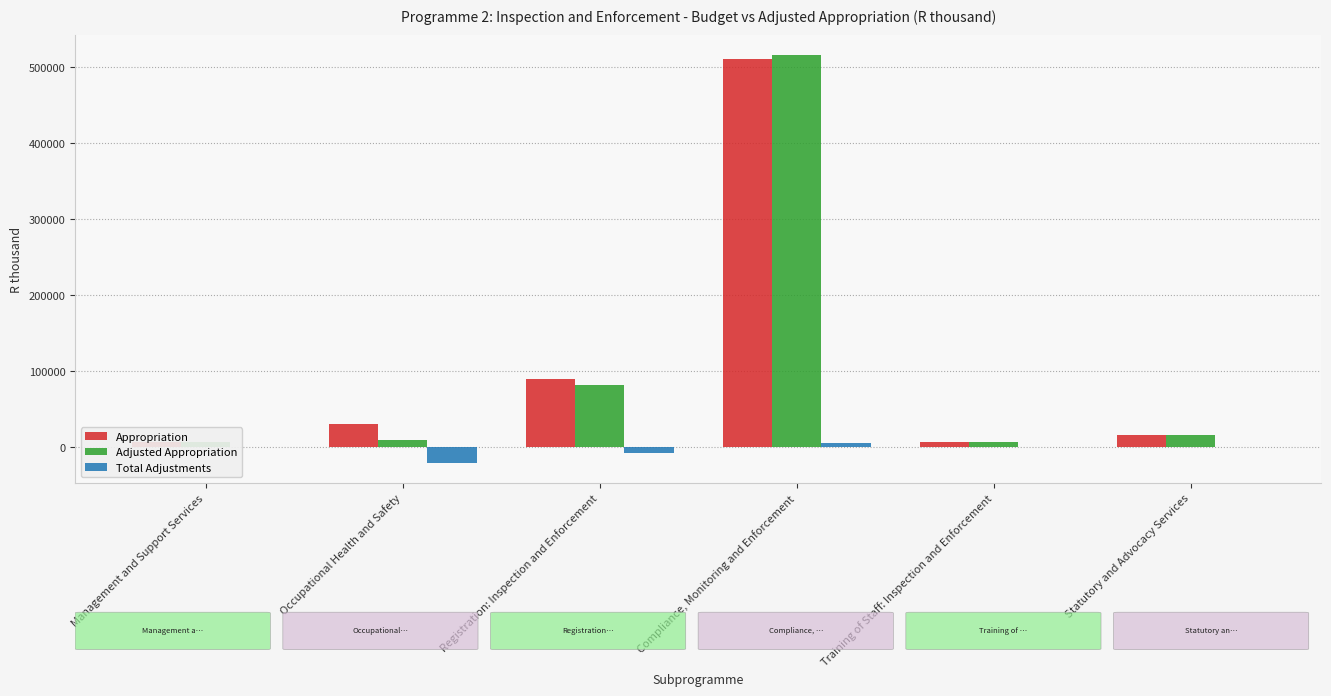

What is the highest value of the Appropriation series?

511110